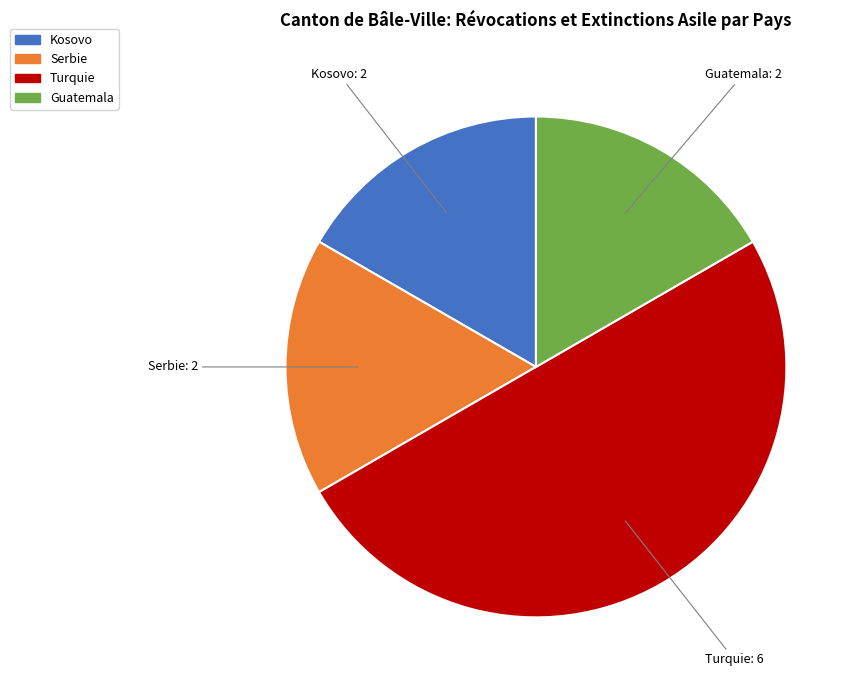

Which category has the biggest portion of the pie?

Turquie